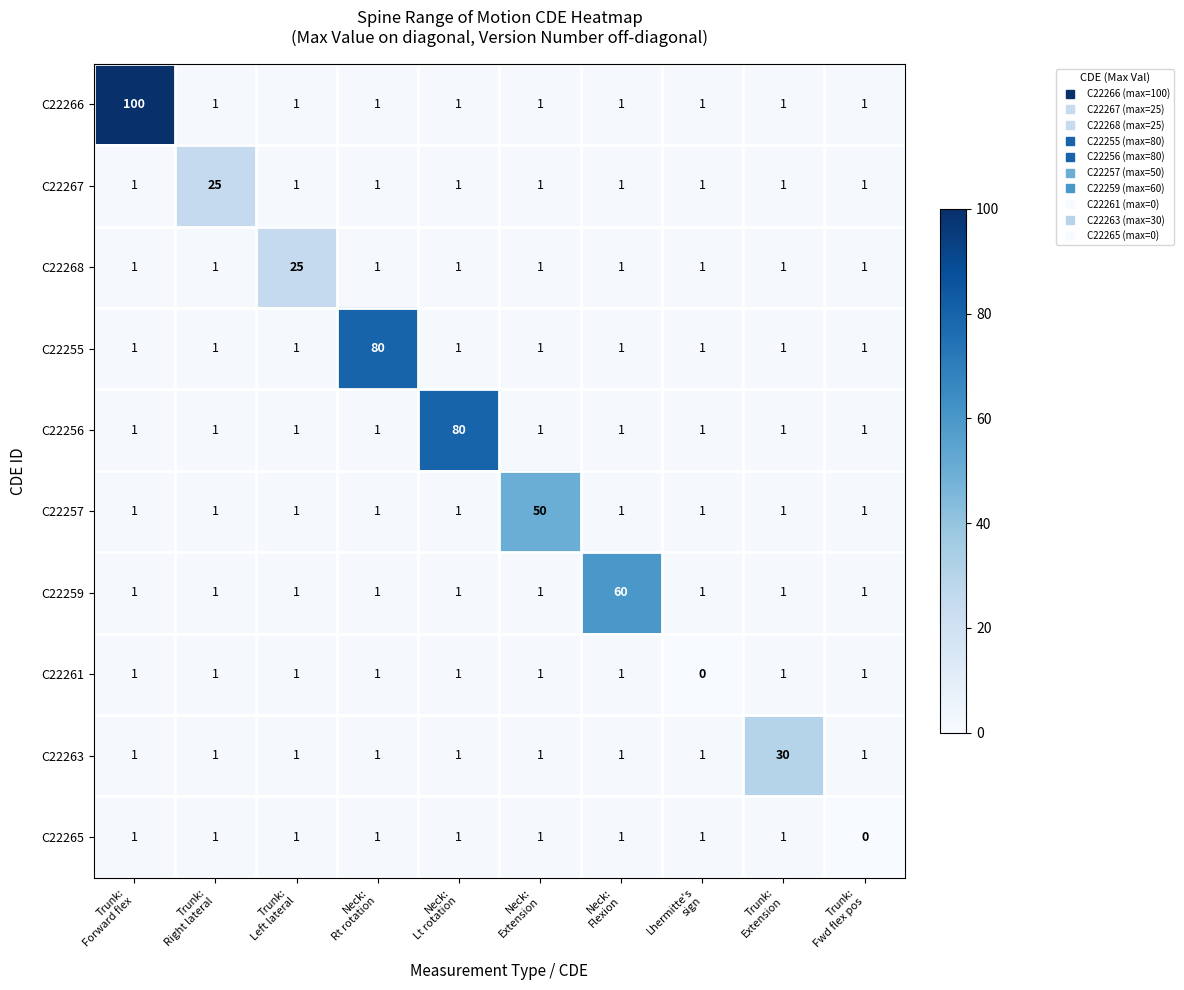

At how many categories does at least one series exceed 61?

3